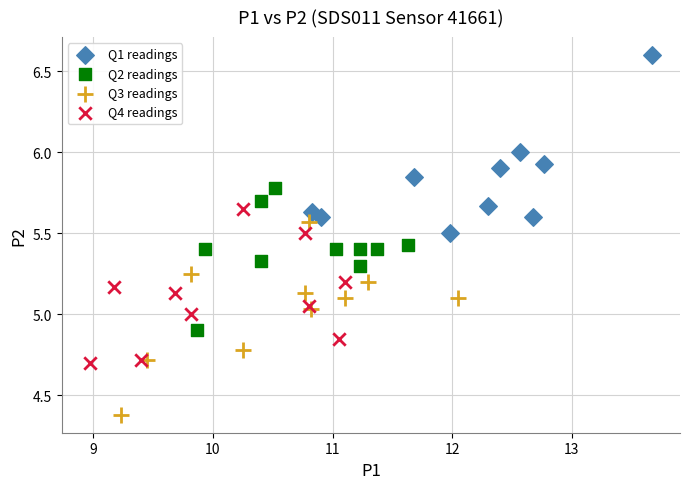

Which series reaches the minimum Y coordinate?

Q3 readings